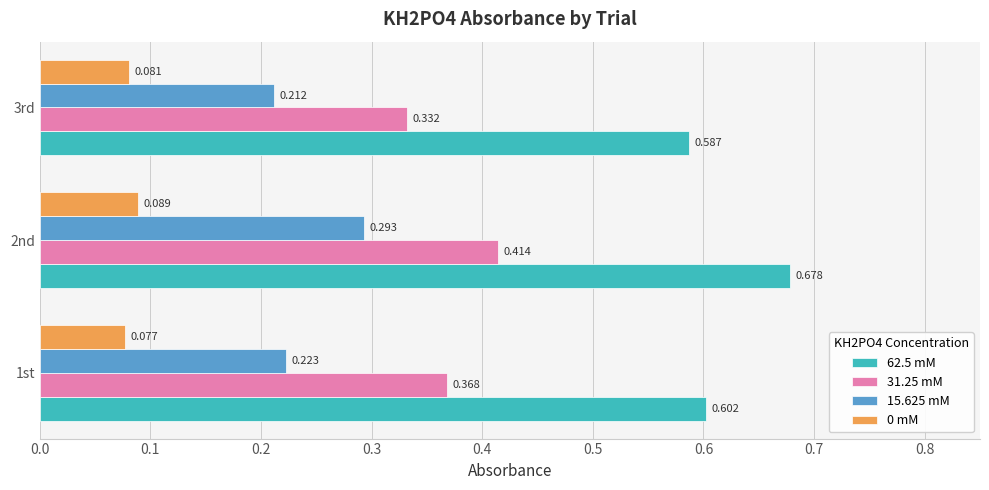

Is the value of 62.5 mM at 2nd greater than the value of 0 mM at 1st?

Yes